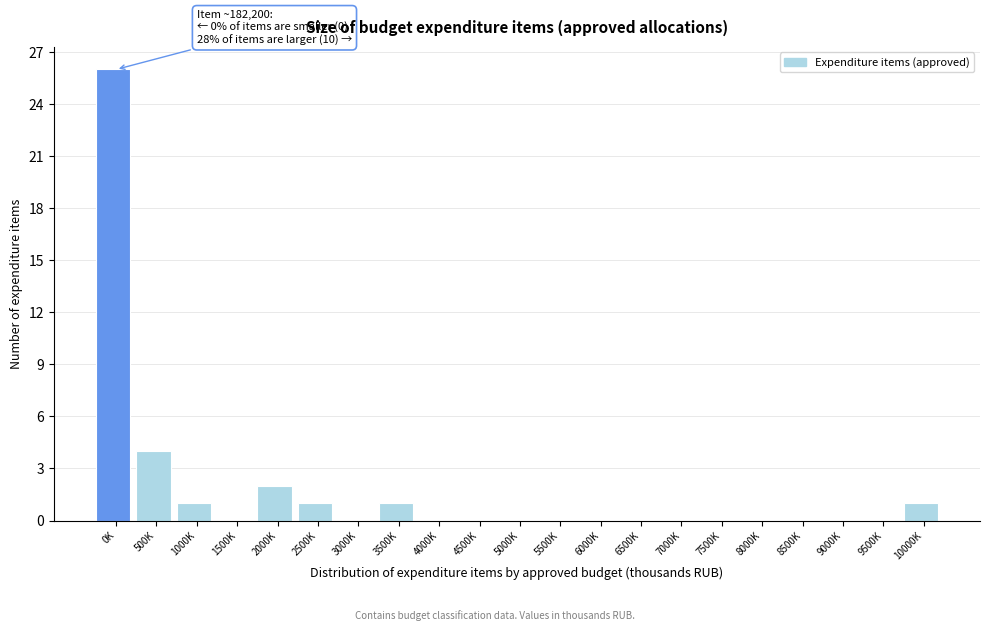

Reading left to right, transcribe all the data shown in this chart.

0K=26	500K=4	1000K=1	1500K=0	2000K=2	2500K=1	3000K=0	3500K=1	4000K=0	4500K=0	5000K=0	5500K=0	6000K=0	6500K=0	7000K=0	7500K=0	8000K=0	8500K=0	9000K=0	9500K=0	10000K=1